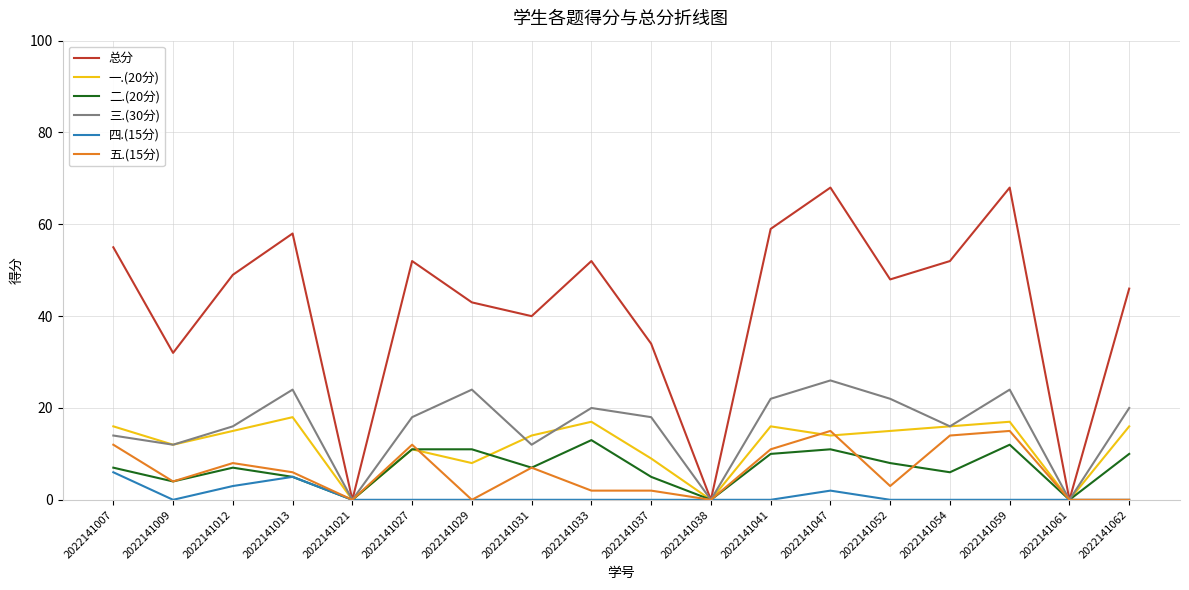

Does the chart have visible grid lines?

Yes